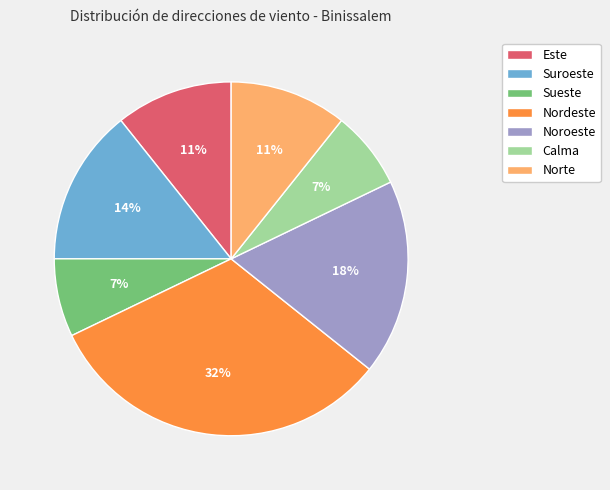

What is the ratio of the value at Suroeste to the value at Calma?

2.0